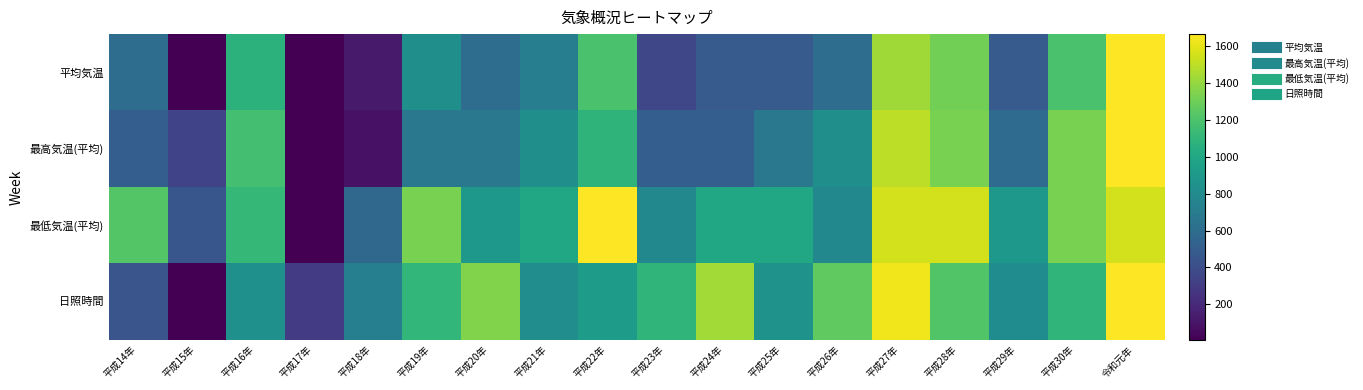

Which label corresponds to the largest value in the chart?

令和元年